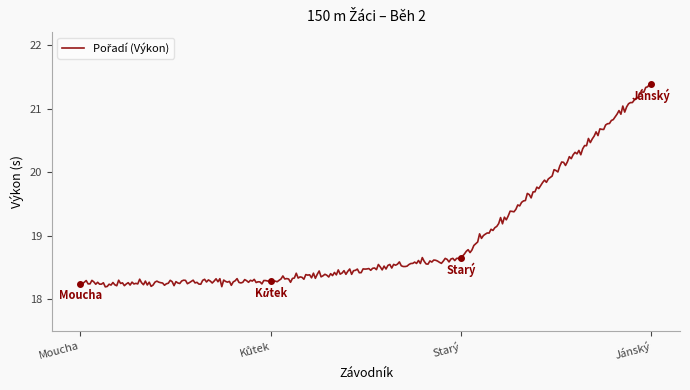

What is the maximum value shown in the chart?

21.4